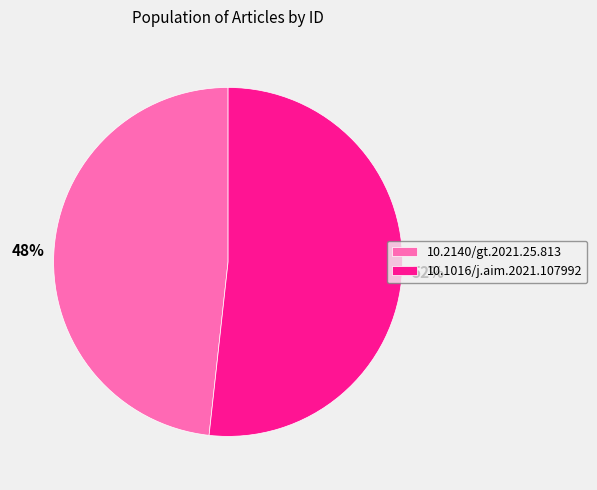

Do 10.2140/gt.2021.25.813 and 10.1016/j.aim.2021.107992 together represent more than half of the pie?

Yes